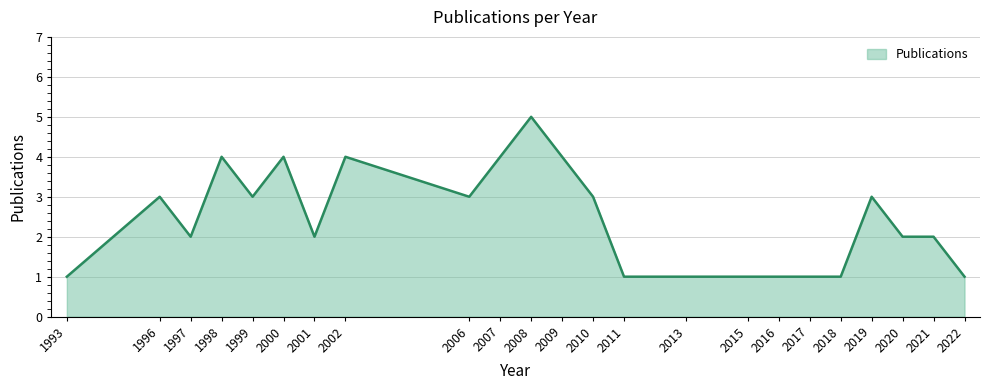

What is the smallest value displayed?

1